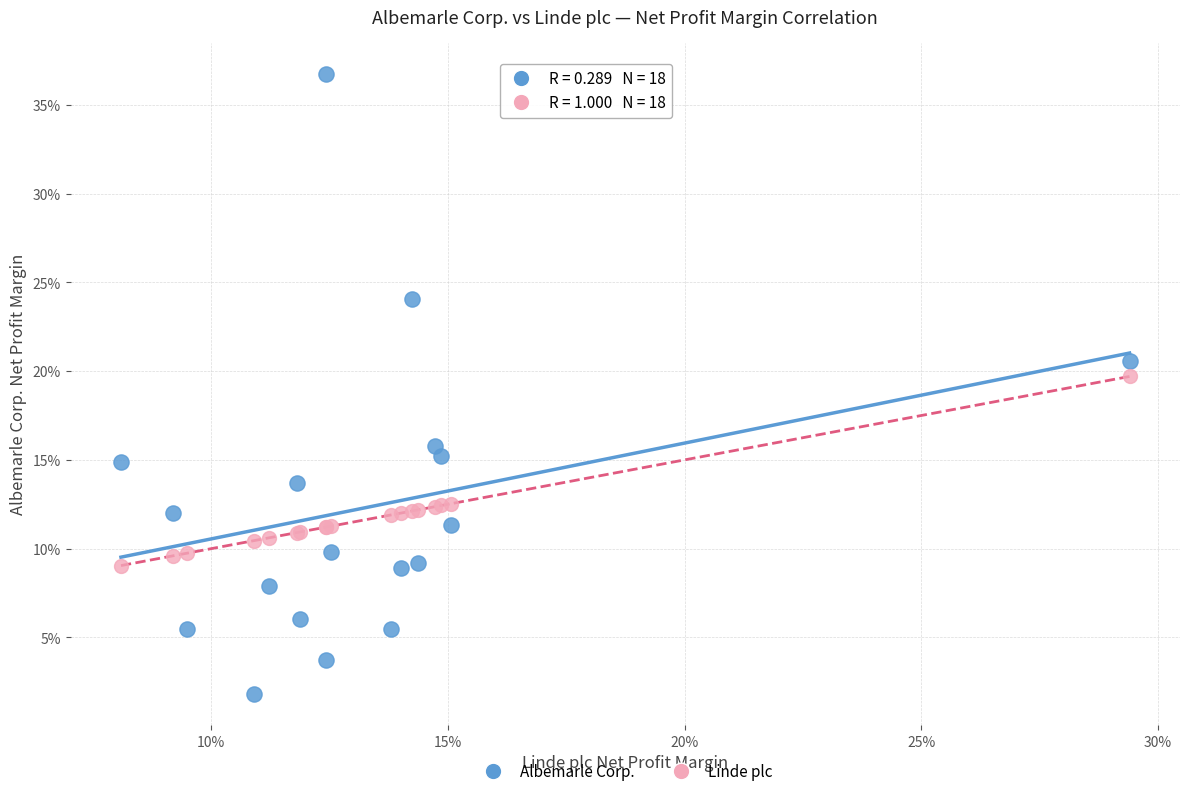

Which series has the largest Y range (max minus min)?

Albemarle Corp.